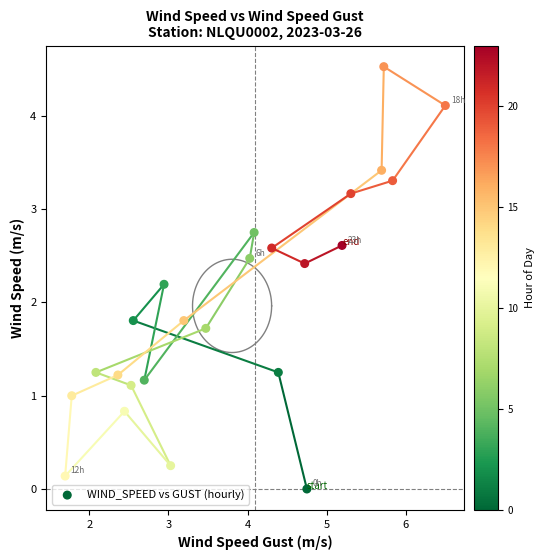

What is the range of Y values (max minus min)?

4.5